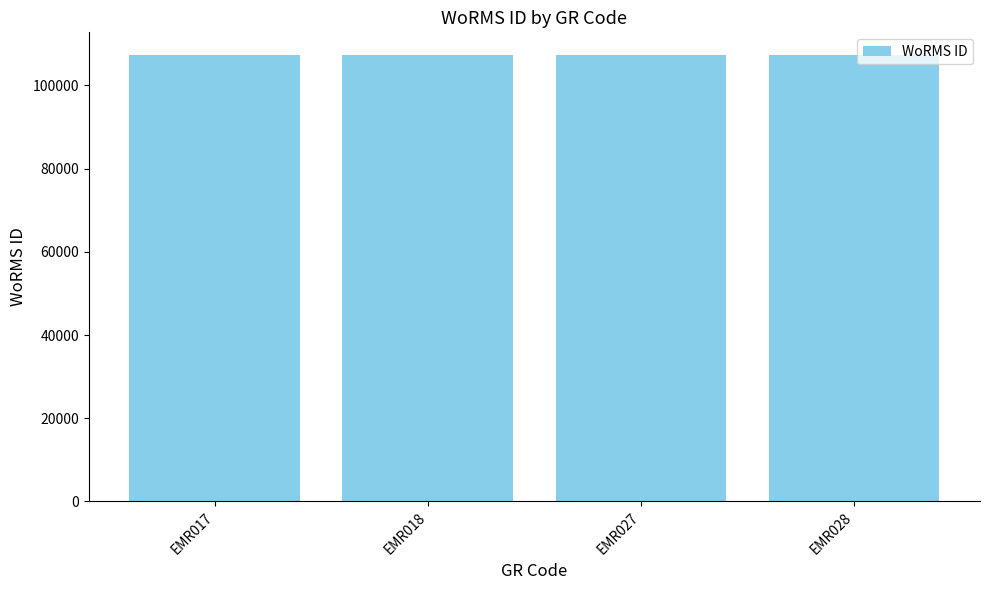

Approximately how many times larger is the value at EMR018 compared to EMR028?

1.0